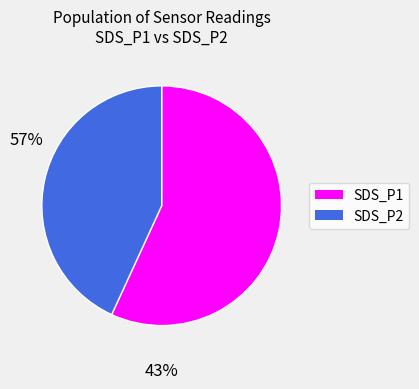

Is there a majority slice in this chart?

Yes